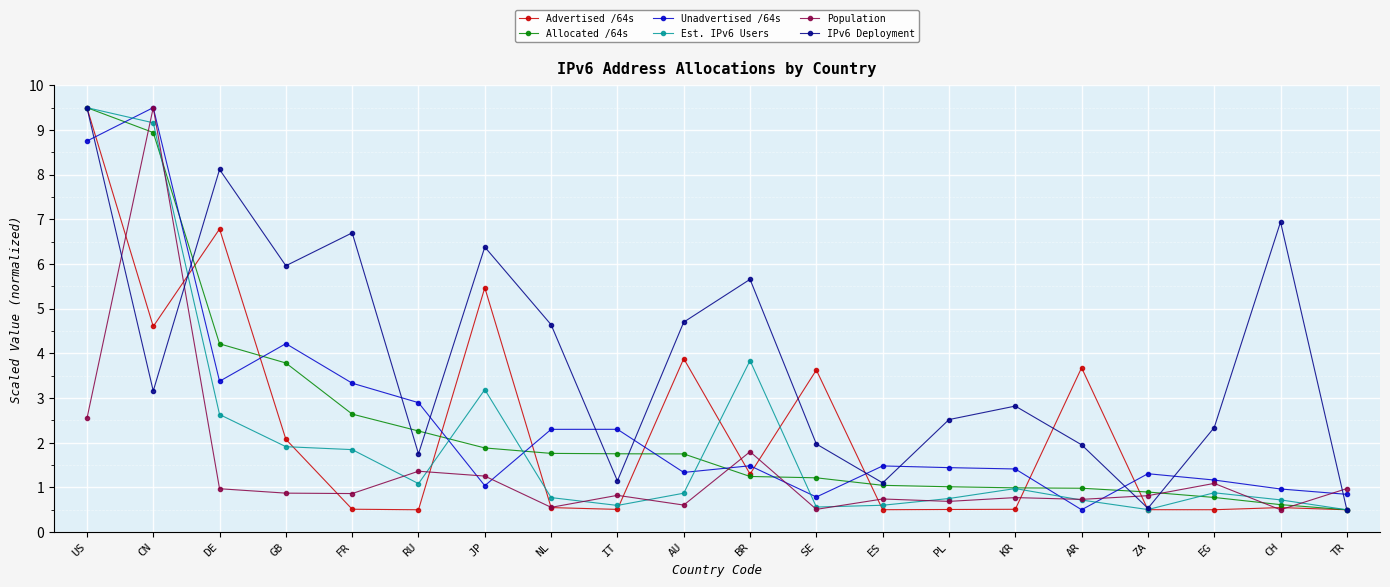

At which label is Allocated /64s closest to 5?

DE